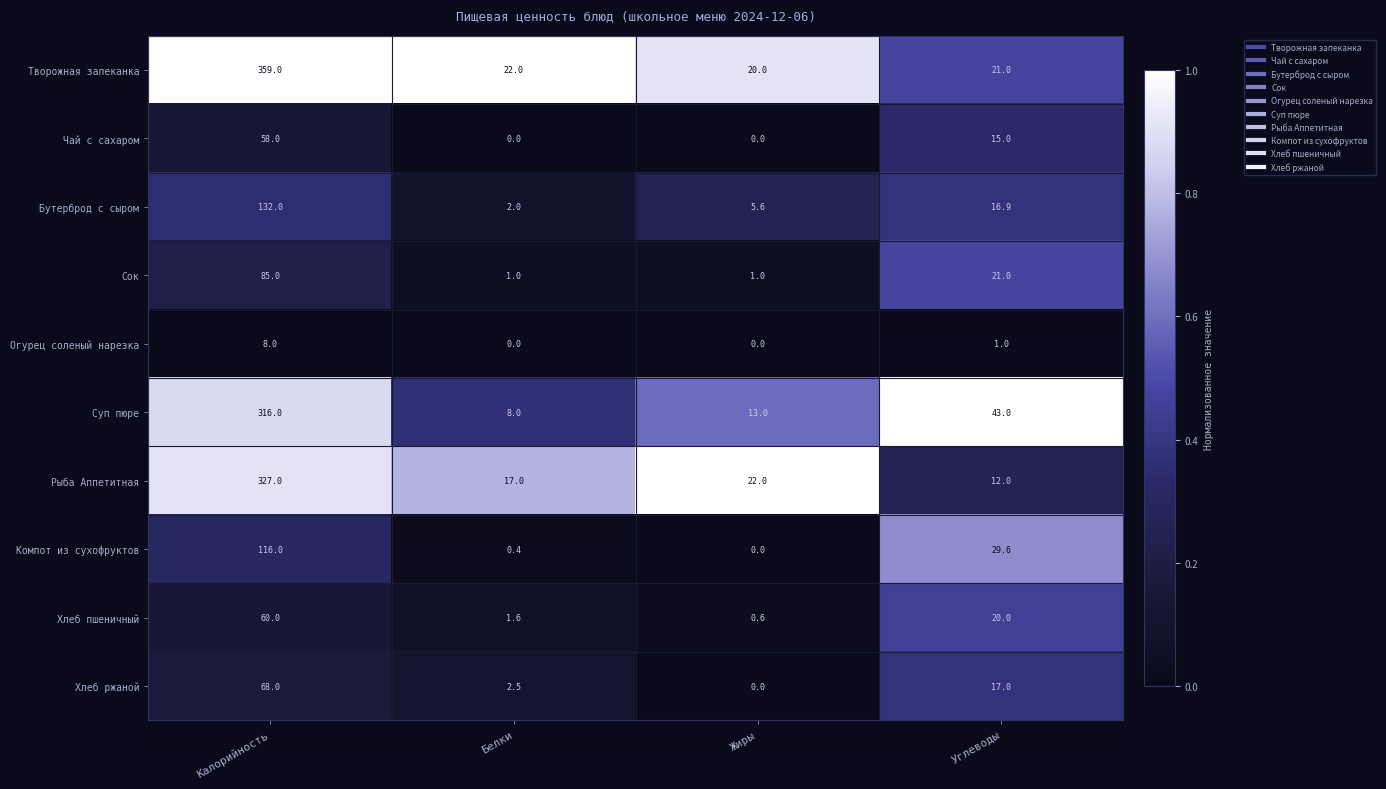

Between Калорийность and Жиры, which series saw the biggest shift?

Творожная запеканка